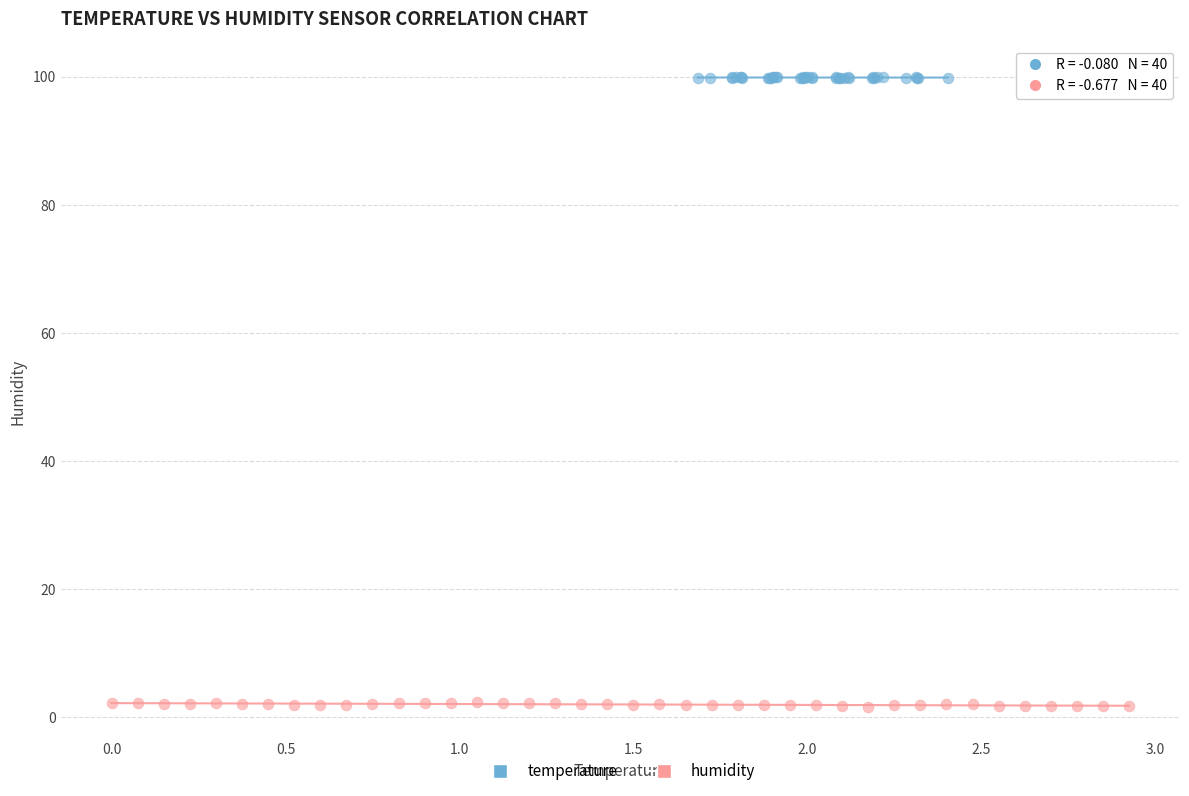

Which series reaches the maximum Y coordinate?

temperature